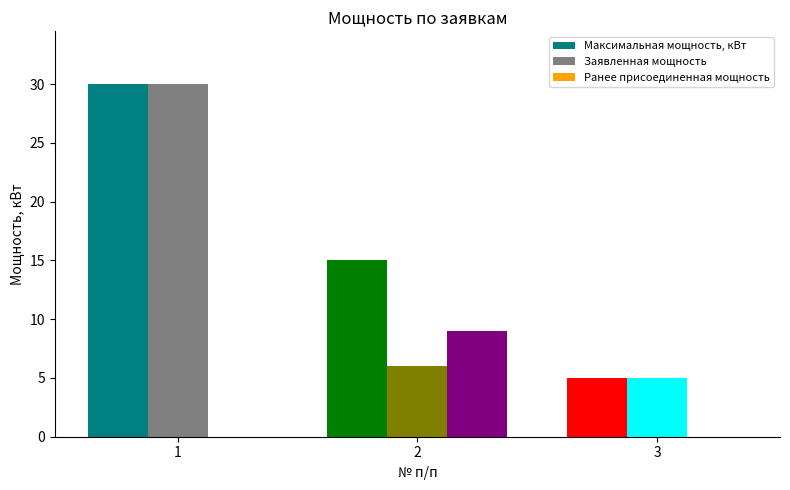

Reading left to right, extract all data points from this chart.

Максимальная мощность, кВт: 30	15	5
Заявленная мощность: 30	6	5
Ранее присоединенная мощность: 0	9	0